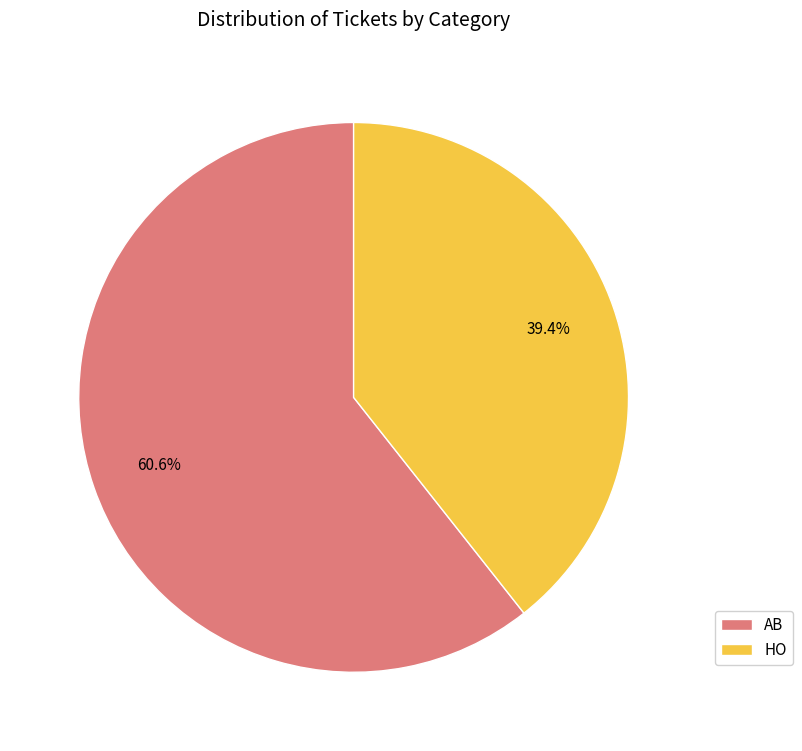

To the nearest percent, what is the average slice percentage?

50%